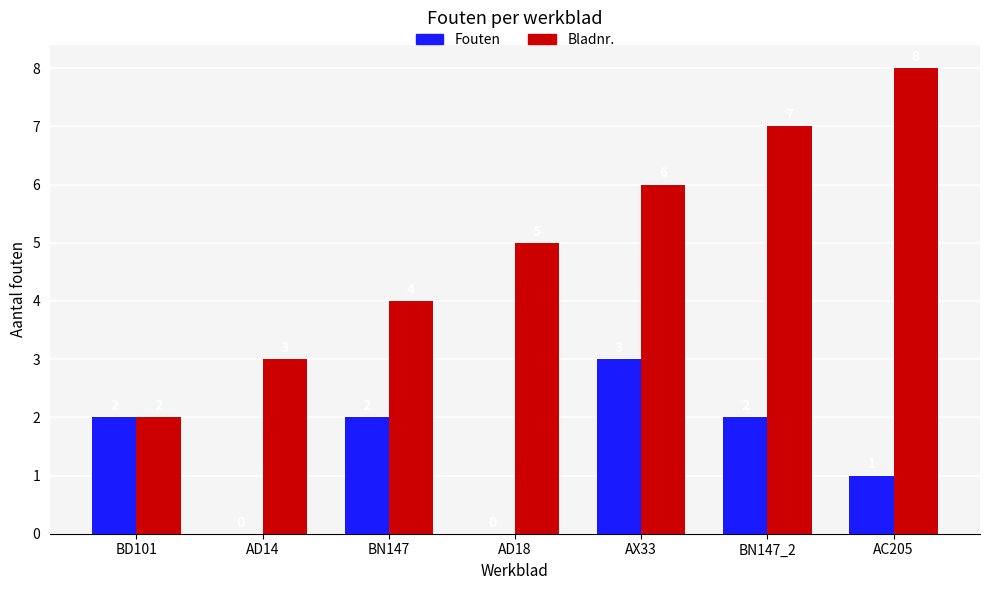

Reading left to right, transcribe all the data shown in this chart.

Fouten: BD101=2	AD14=0	BN147=2	AD18=0	AX33=3	BN147_2=2	AC205=1
Bladnr.: BD101=2	AD14=3	BN147=4	AD18=5	AX33=6	BN147_2=7	AC205=8